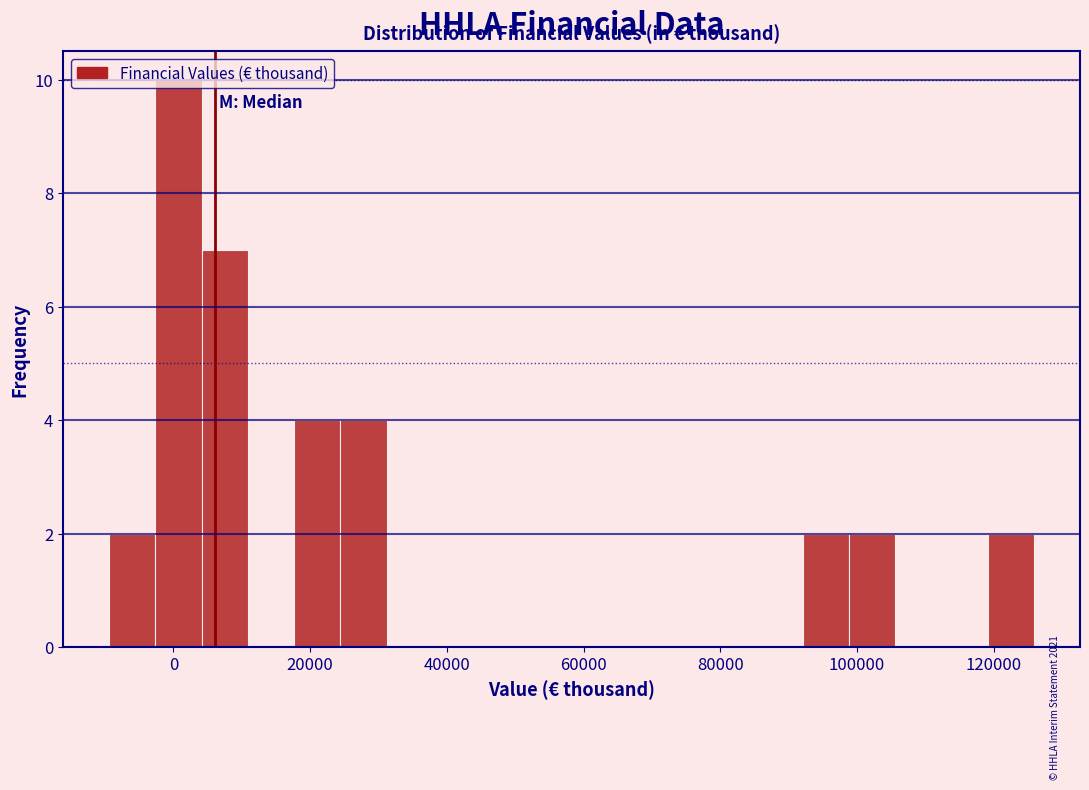

Read against the x-axis, roughly where is the centre of the tallest bar?

0